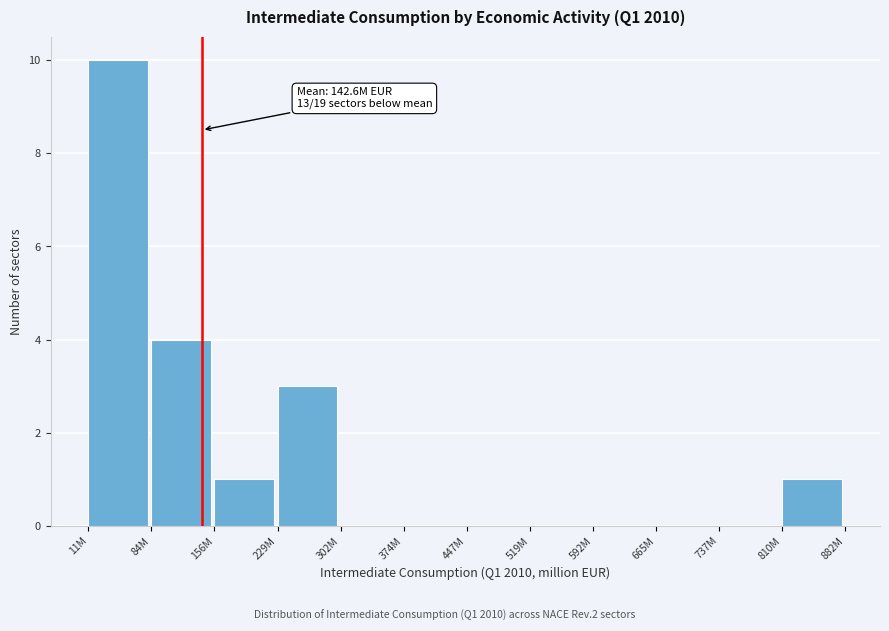

Reading left to right, transcribe all the data shown in this chart.

11M=10	84M=4	156M=1	229M=3	302M=0	374M=0	447M=0	519M=0	592M=0	665M=0	737M=0	810M=1